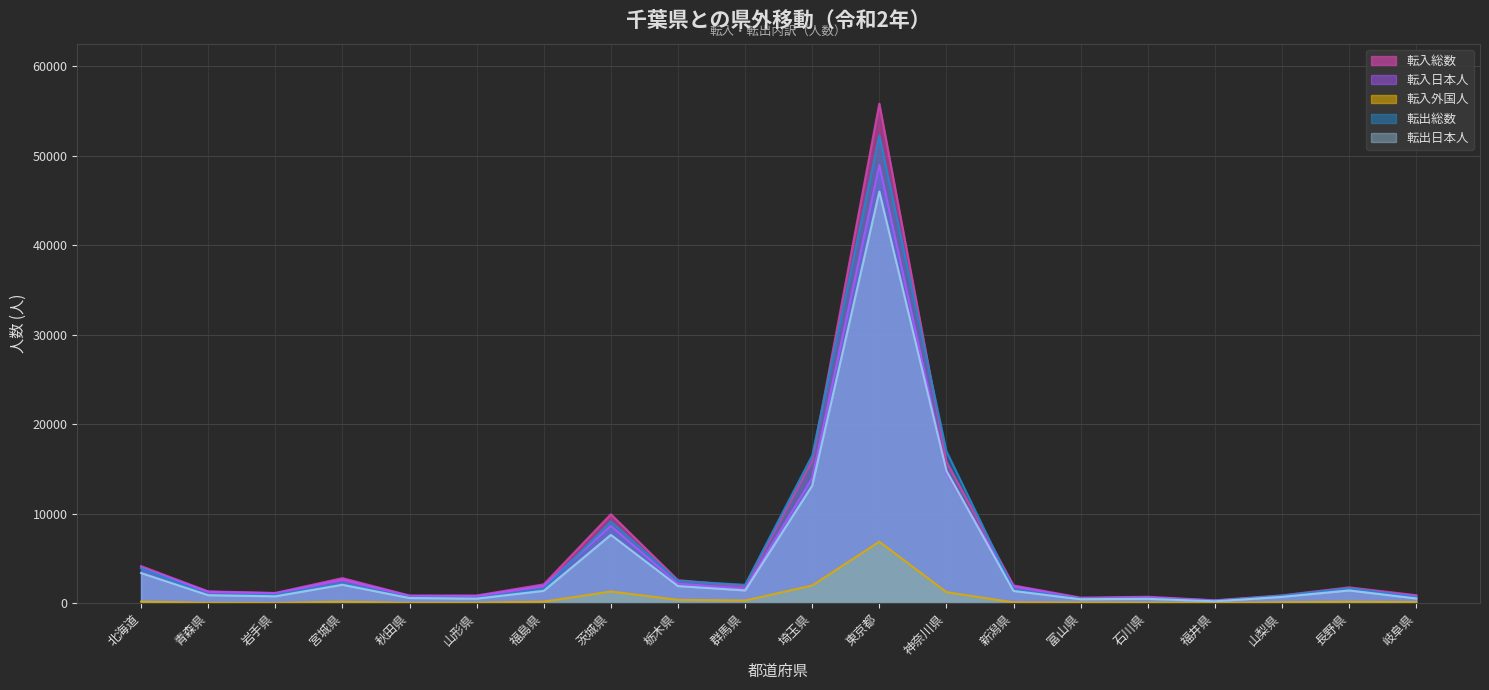

At which label is 転出日本人 closest to 23114?

神奈川県